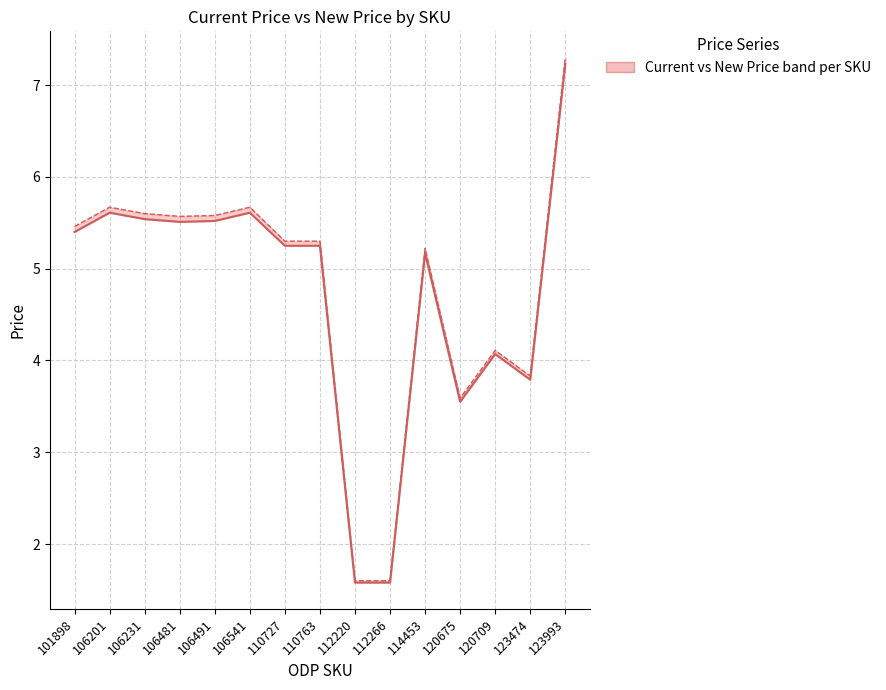

In CURRENT PRICE, how many points are higher than both neighbors (excluding endpoints)?

4